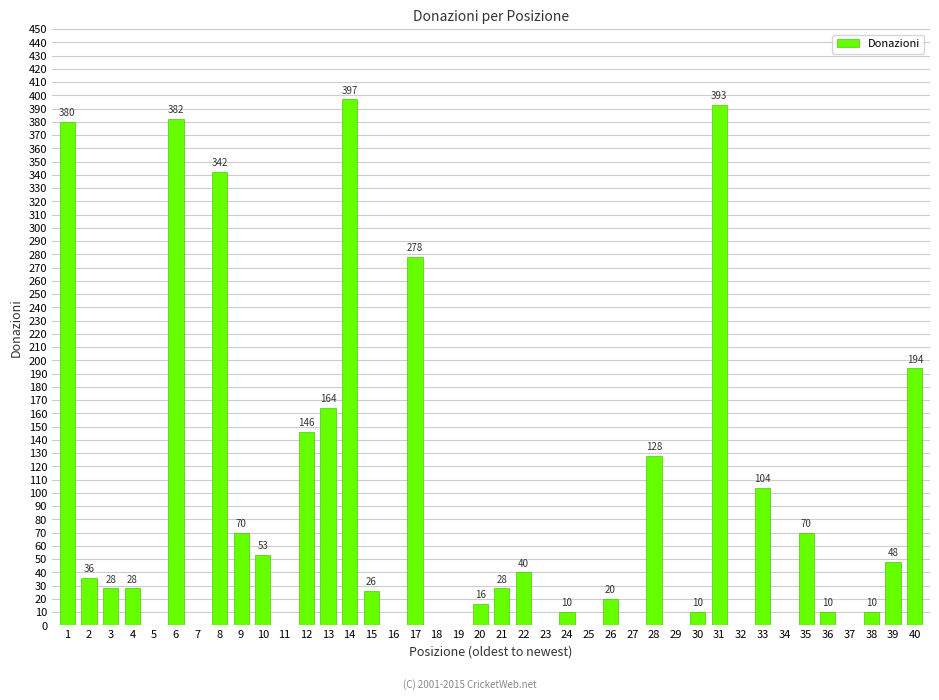

Reading right to left, extract all data points from this chart.

194	48	10	0	10	70	0	104	0	393	10	0	128	0	20	0	10	0	40	28	16	0	0	278	0	26	397	164	146	0	53	70	342	0	382	0	28	28	36	380